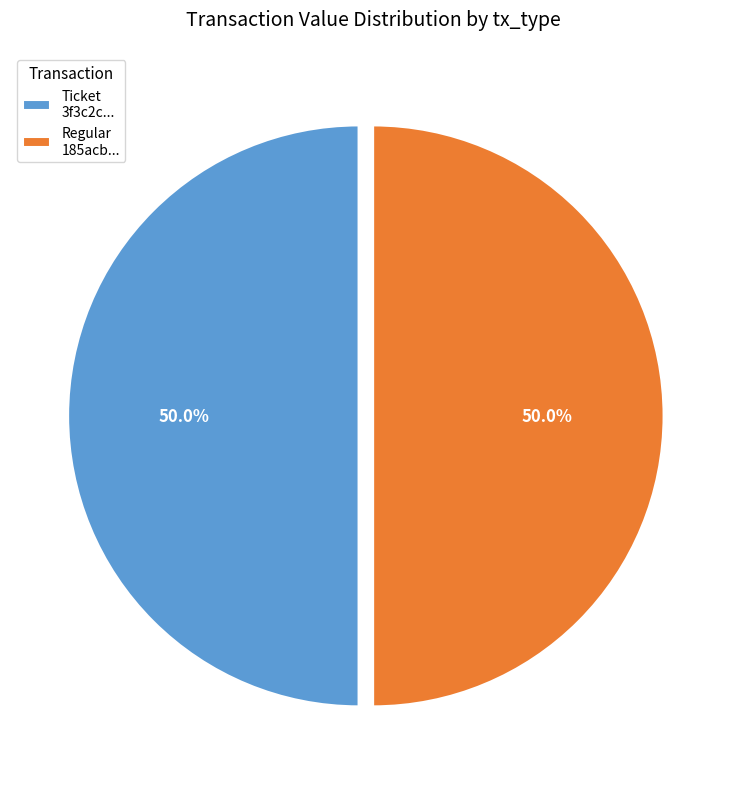

What is the ratio of the value at Regular 185acb... to the value at Ticket 3f3c2c...?

1.0